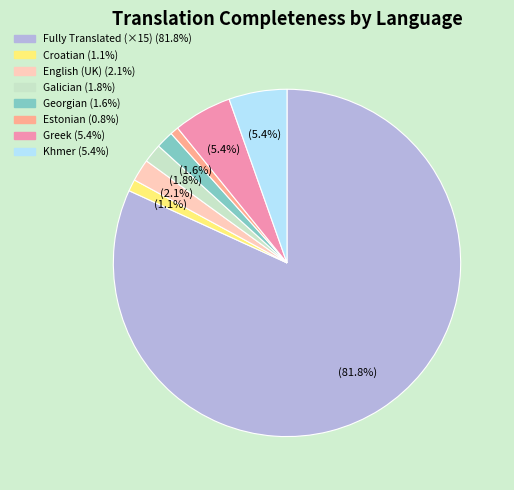

To the nearest percent, what is the average slice percentage?

12%